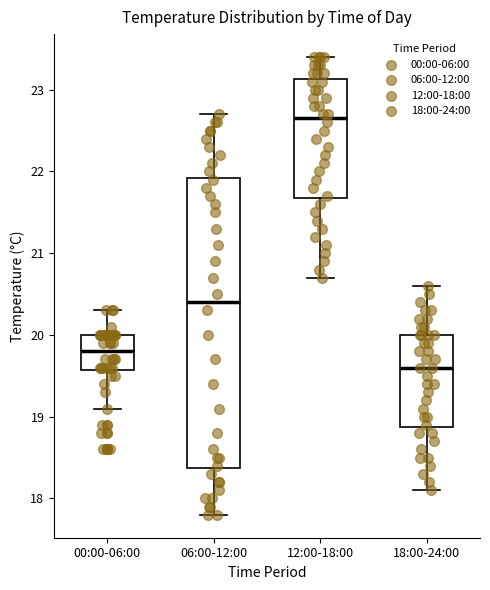

Which box has the highest median line?

12:00-18:00